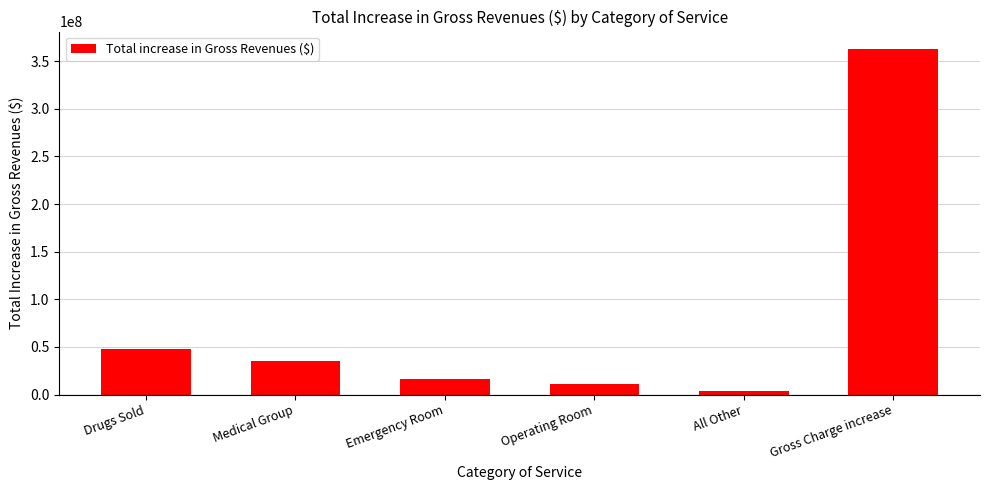

What is the smallest value displayed?

3921763.7